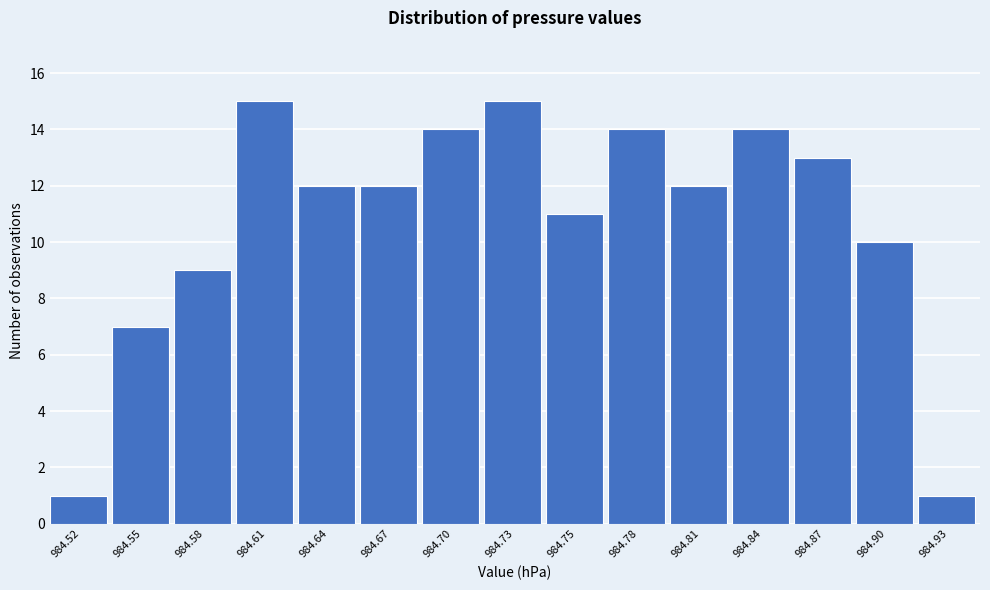

Reading left to right, transcribe all the data shown in this chart.

1	7	9	15	12	12	14	15	11	14	12	14	13	10	1